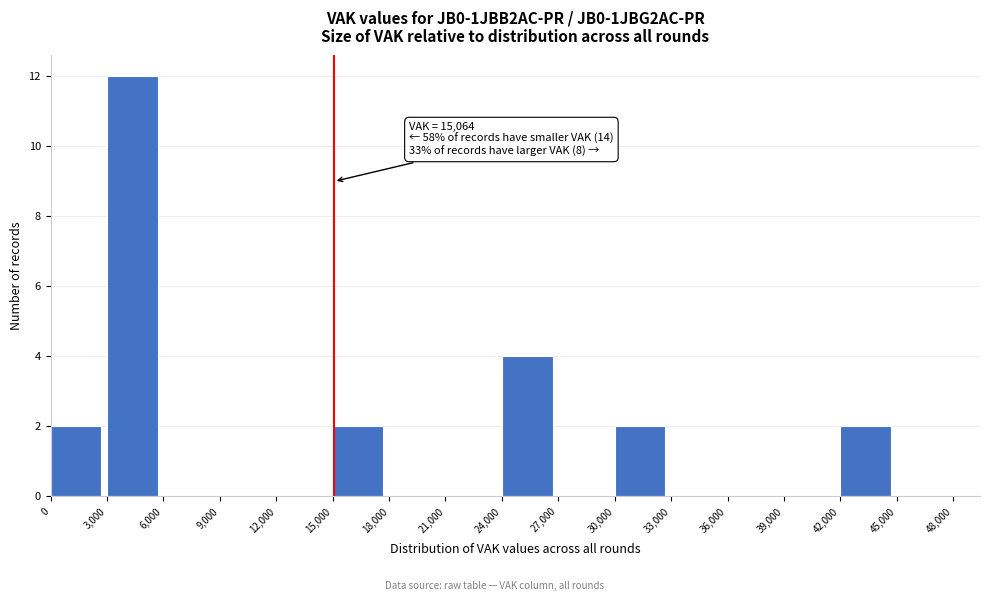

Which range on the x-axis has the tallest bar?

3,000 to 6,000